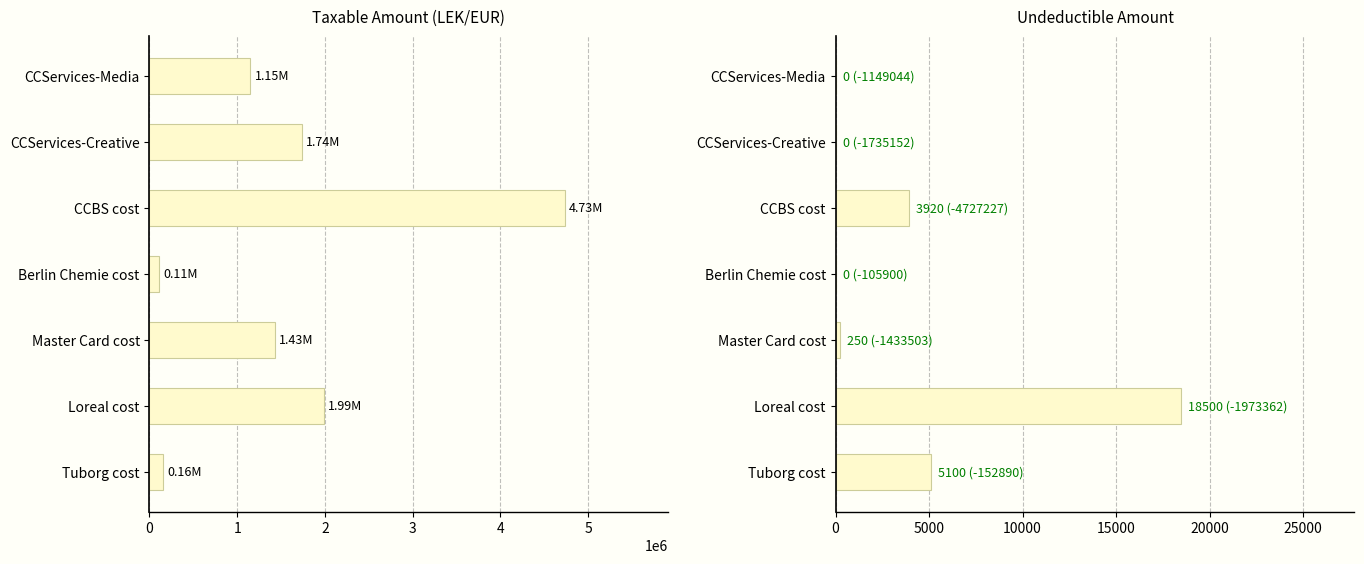

What is the value of the Taxable bar at the 7th from the left?

157990.0